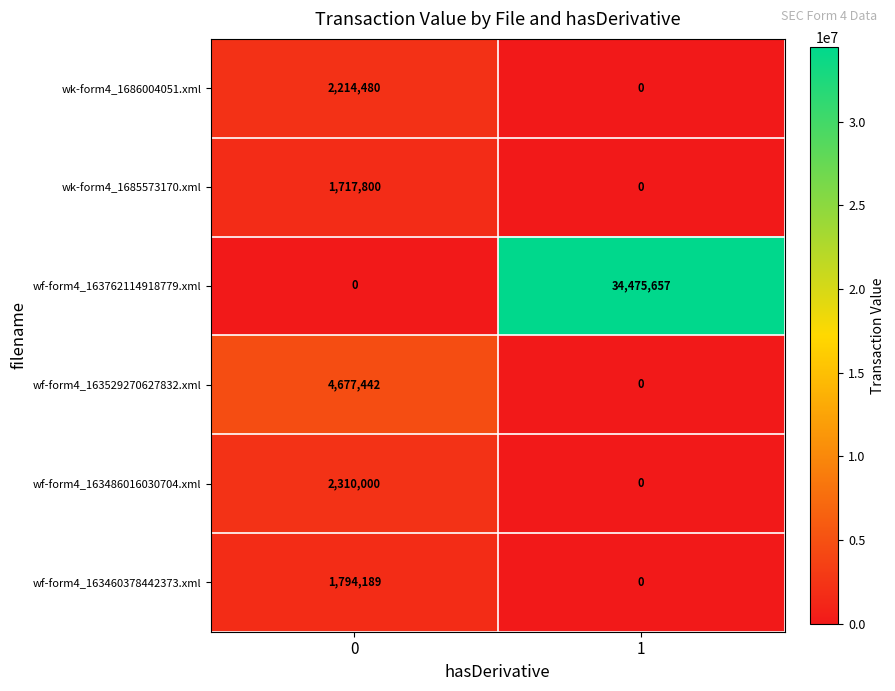

What is the sum of all wk-form4_1685573170.xml values?

1717800